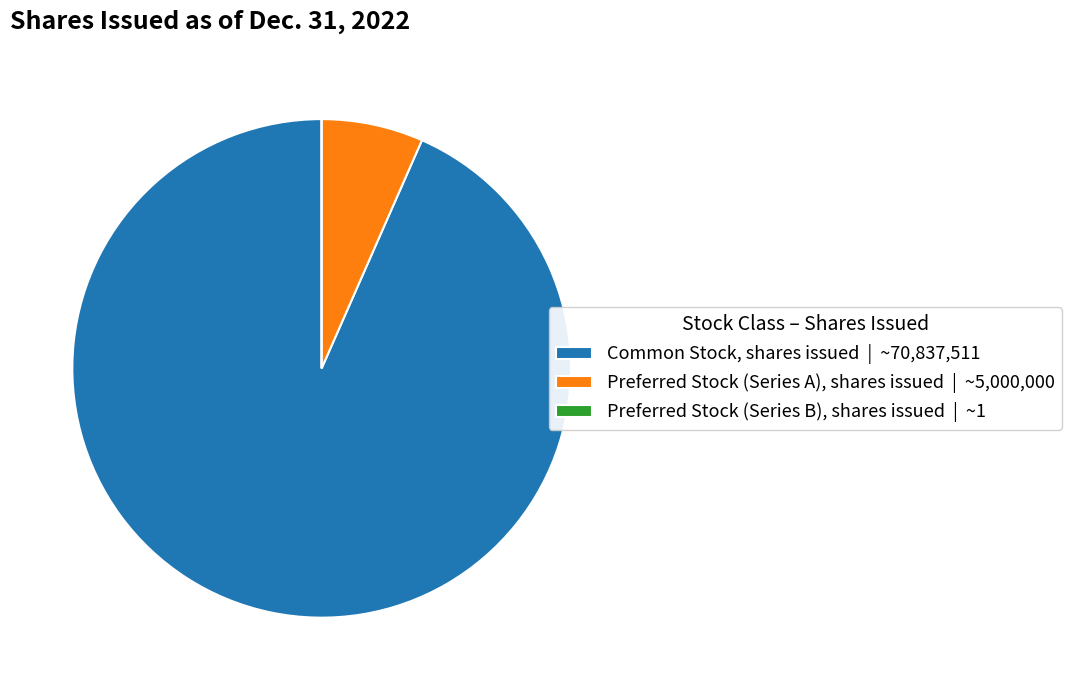

Is Preferred Stock (Series A), shares issued | ~5,000,000 the majority of the pie?

No